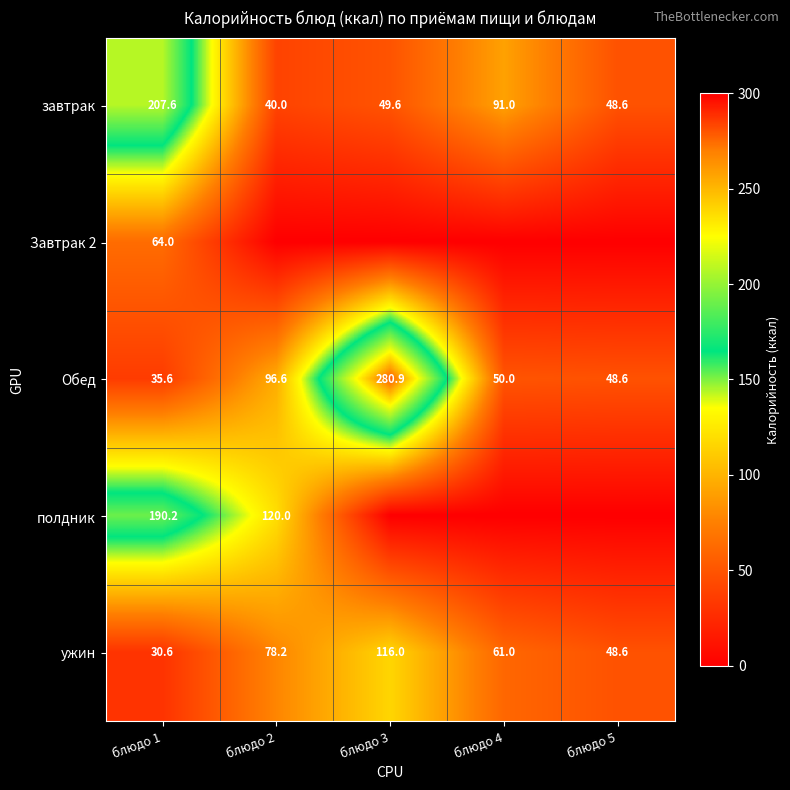

How many values in the ужин series are below 61?

2